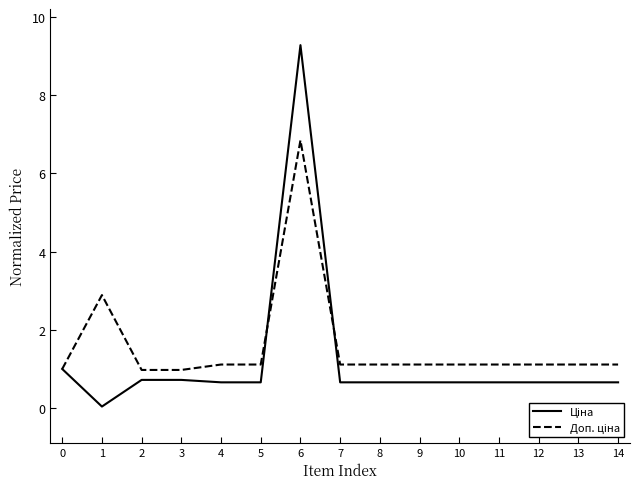

What is the difference between the highest and lowest values at 3?

0.3